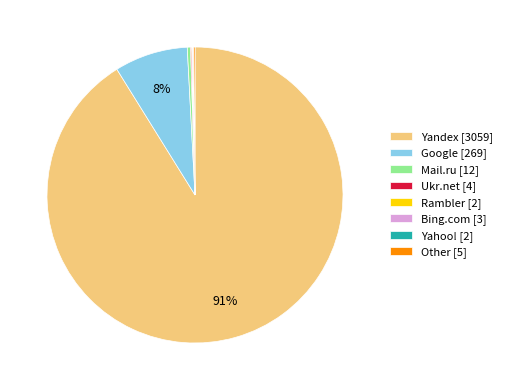

Which category has the biggest portion of the pie?

Yandex